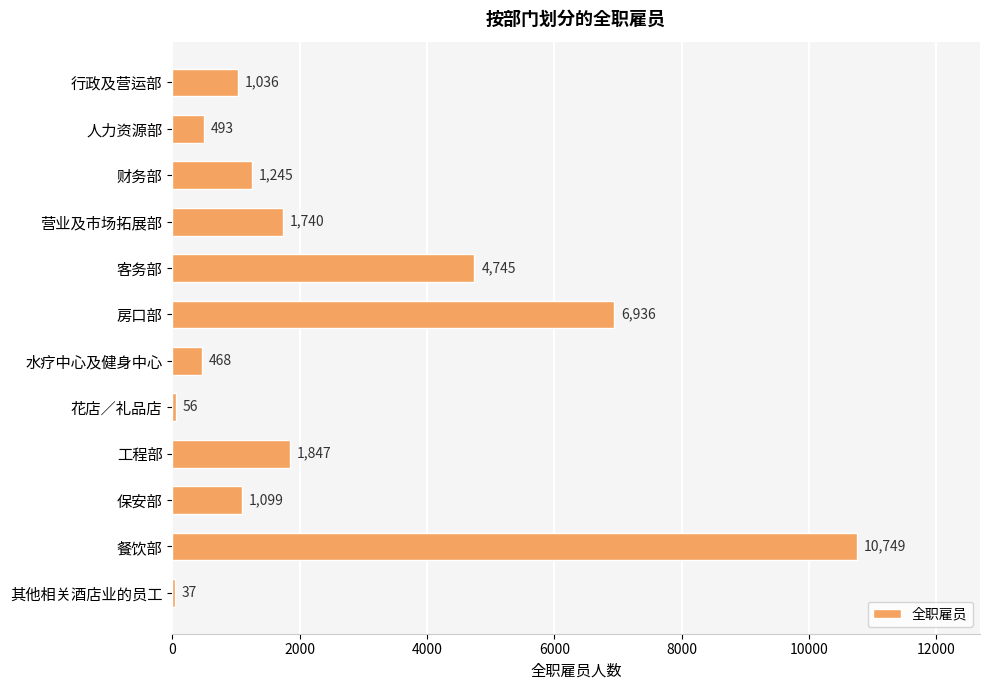

Where is the data nearest to the value 5393?

客务部